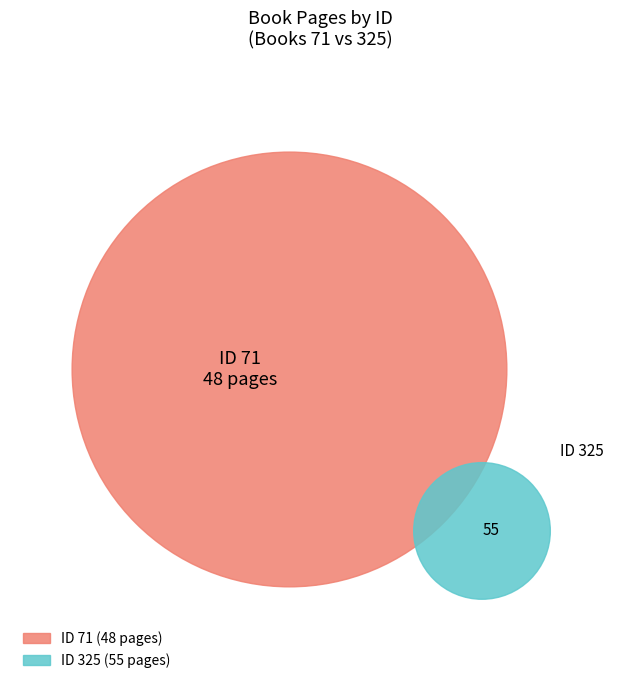

What percentage is NOT represented by 325?

46.6%